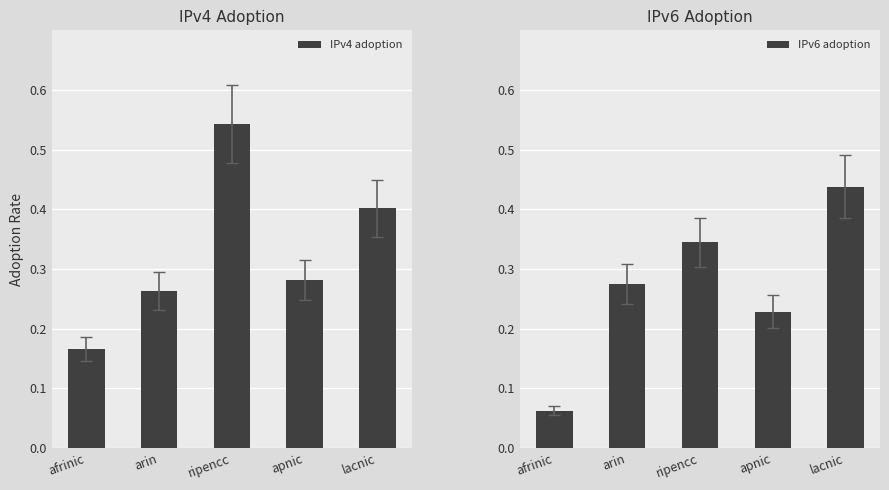

What position from the left is afrinic?

1